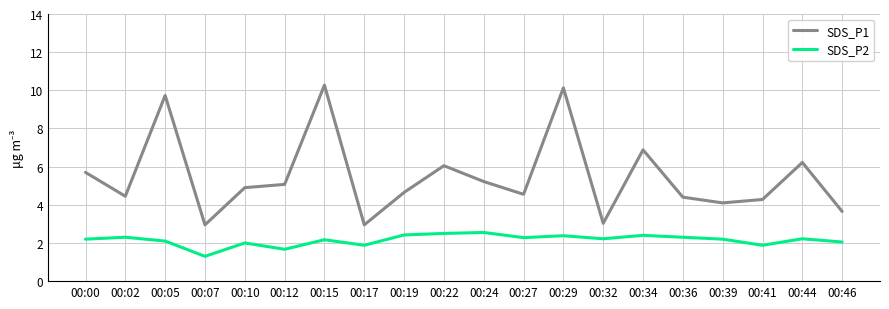

Rank the series by their average value, from lowest to highest.

SDS_P2, SDS_P1